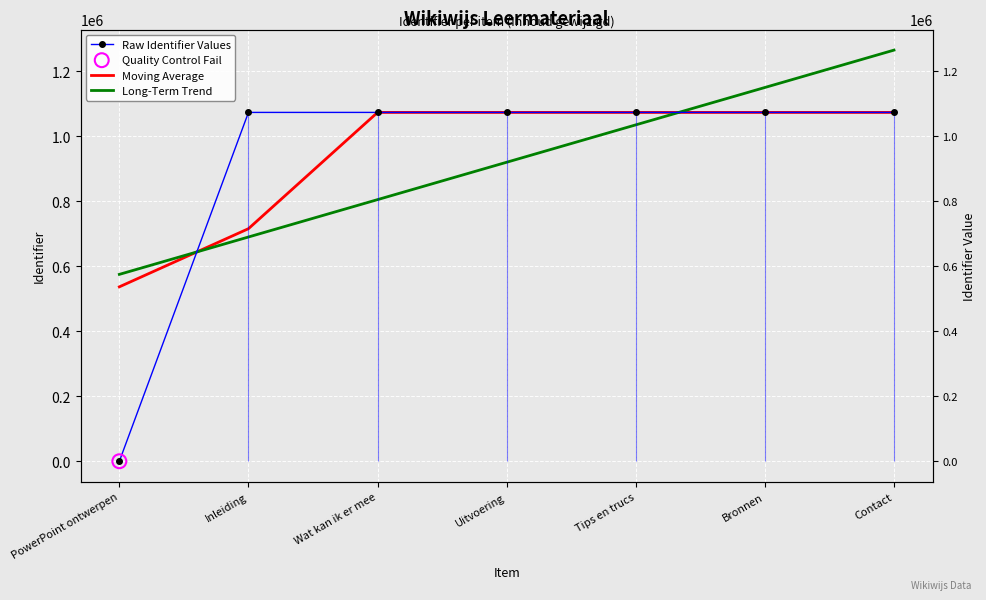

At how many categories does at least one series exceed 281354?

7